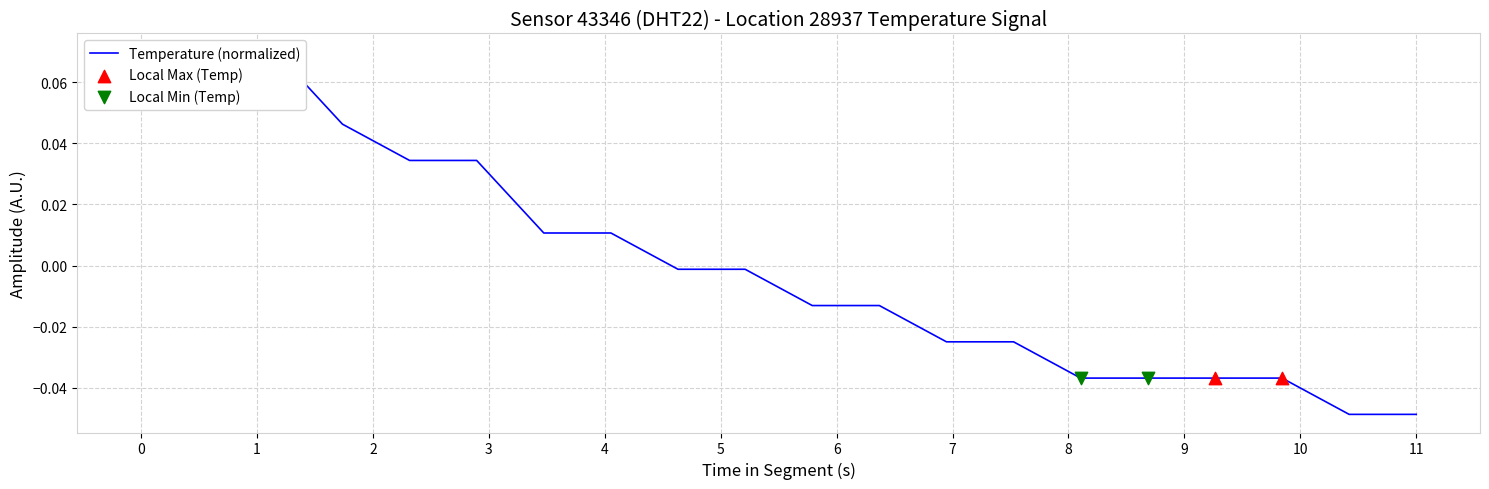

Which has a higher value, 00:45 or 03:26?

00:45